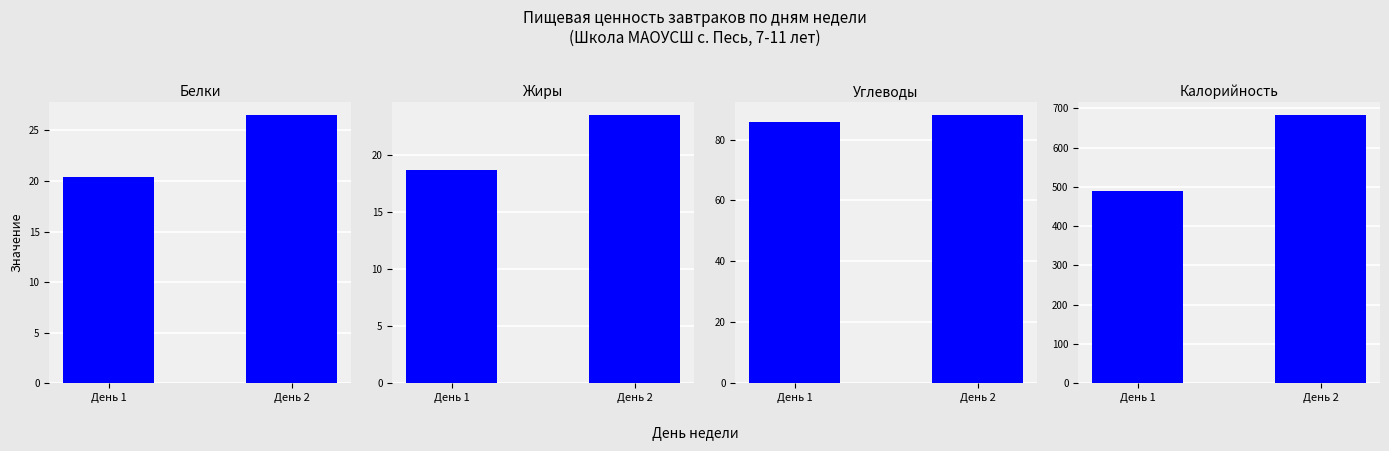

True or false: Белки has a value of 26.5 at День 2.

True